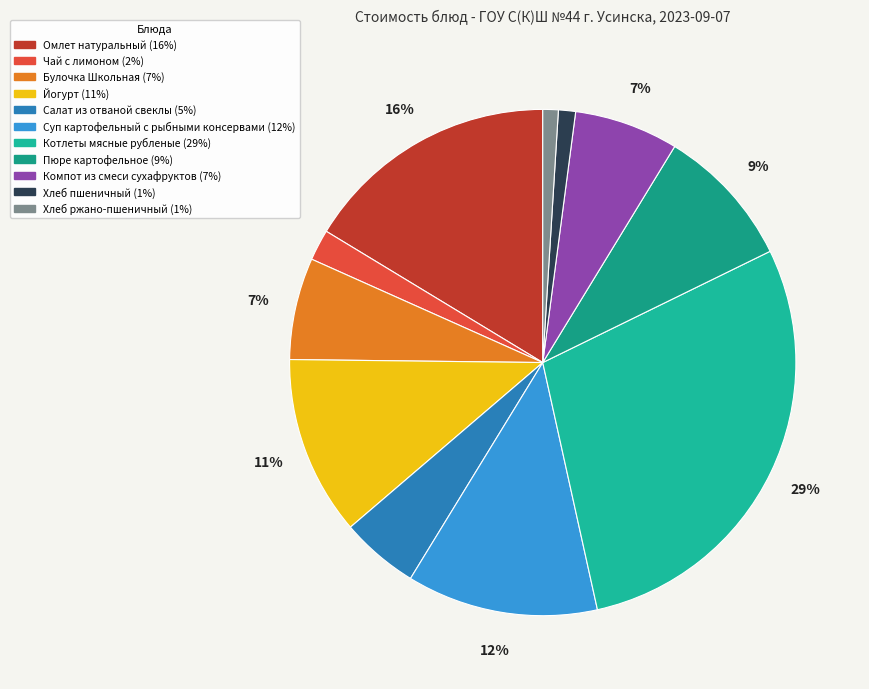

What percentage is the Хлеб пшеничный slice, to the nearest percent?

1%